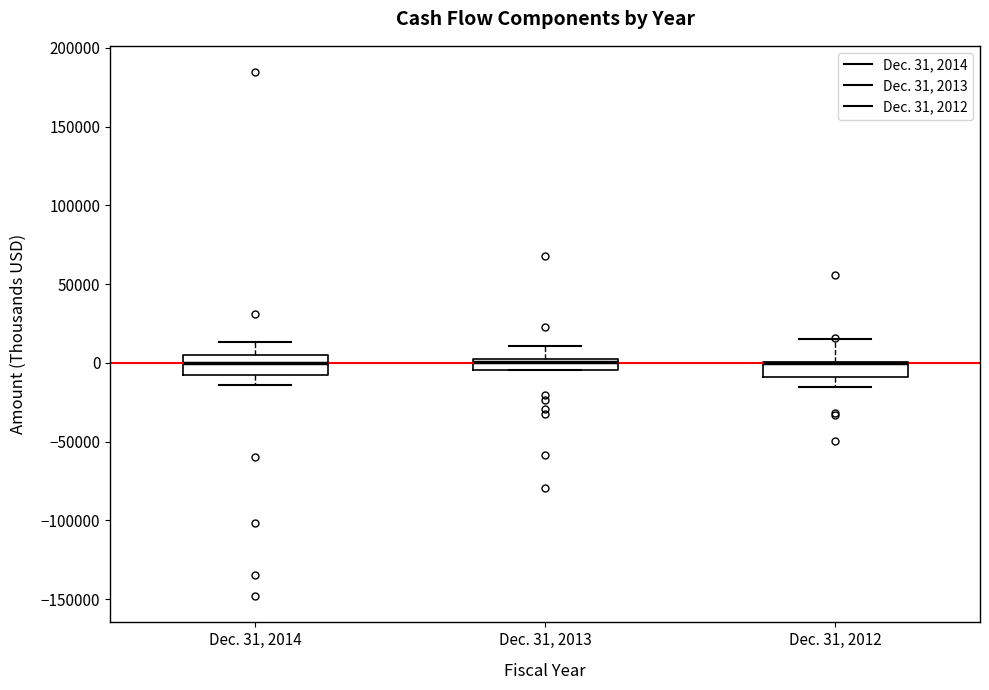

Where is the upper edge of the box for Dec. 31, 2013 on the y-axis? The values are not printed on the chart, so give them approximately, as read against the axis.

0